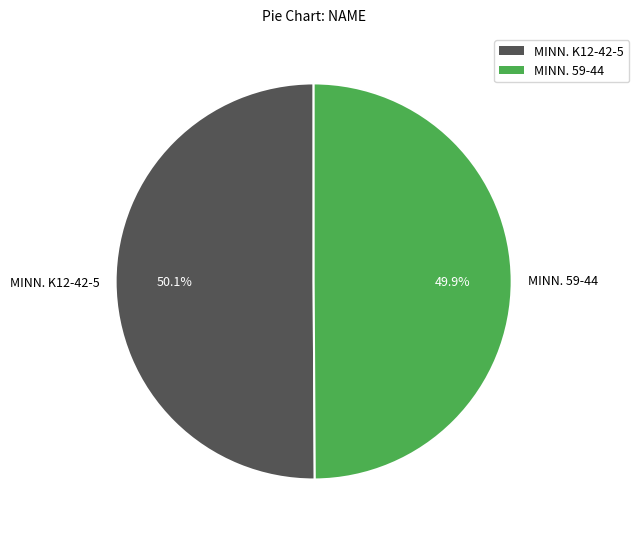

True or false: MINN. 59-44 accounts for 50% of the total.

True